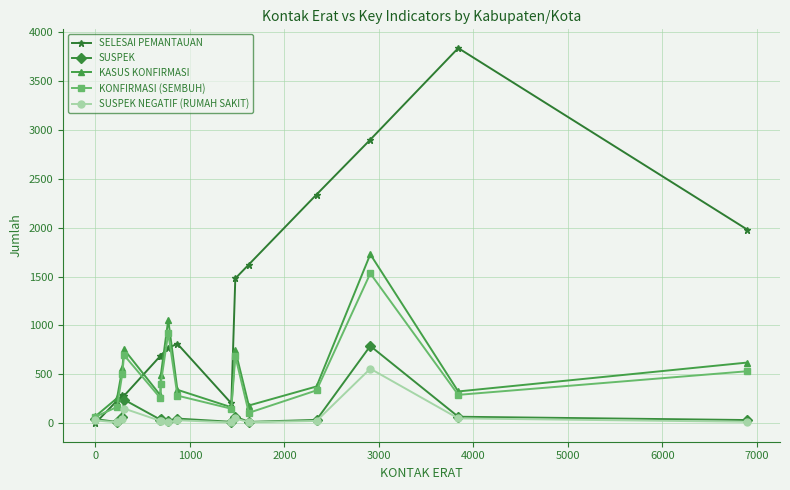

Rank the series by their maximum value, from highest to lowest.

SELESAI PEMANTAUAN, KASUS KONFIRMASI, KONFIRMASI (SEMBUH), SUSPEK, SUSPEK NEGATIF (RUMAH SAKIT)